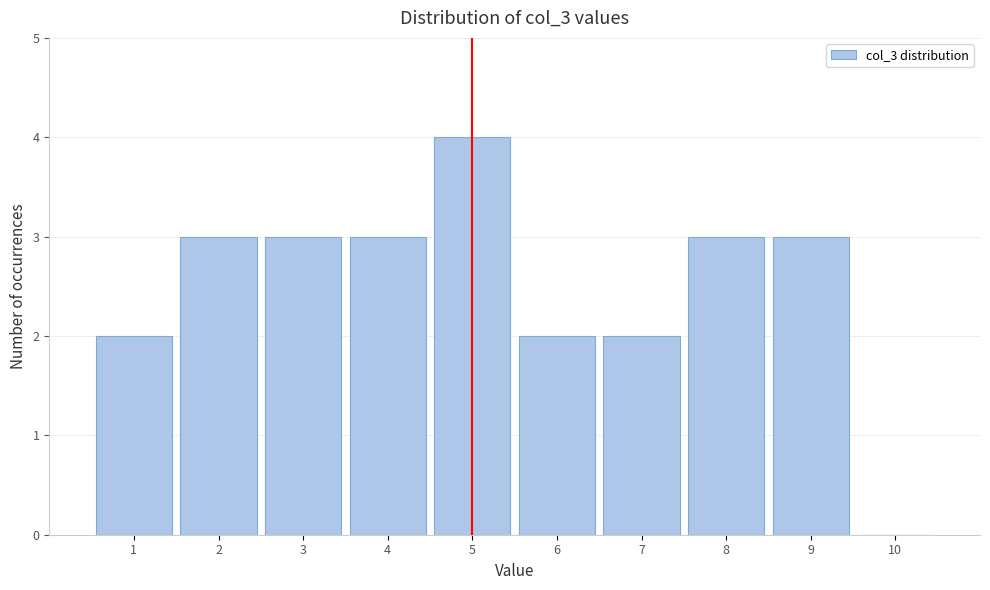

Which range on the x-axis has the tallest bar?

4.5 to 5.5